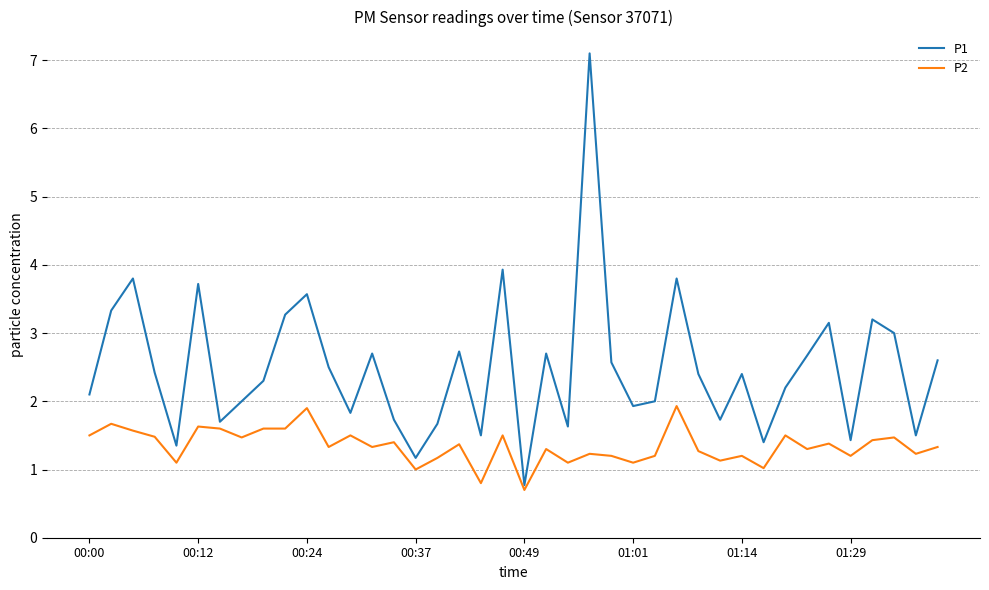

List the series in order of their overall mean, highest first.

P1, P2